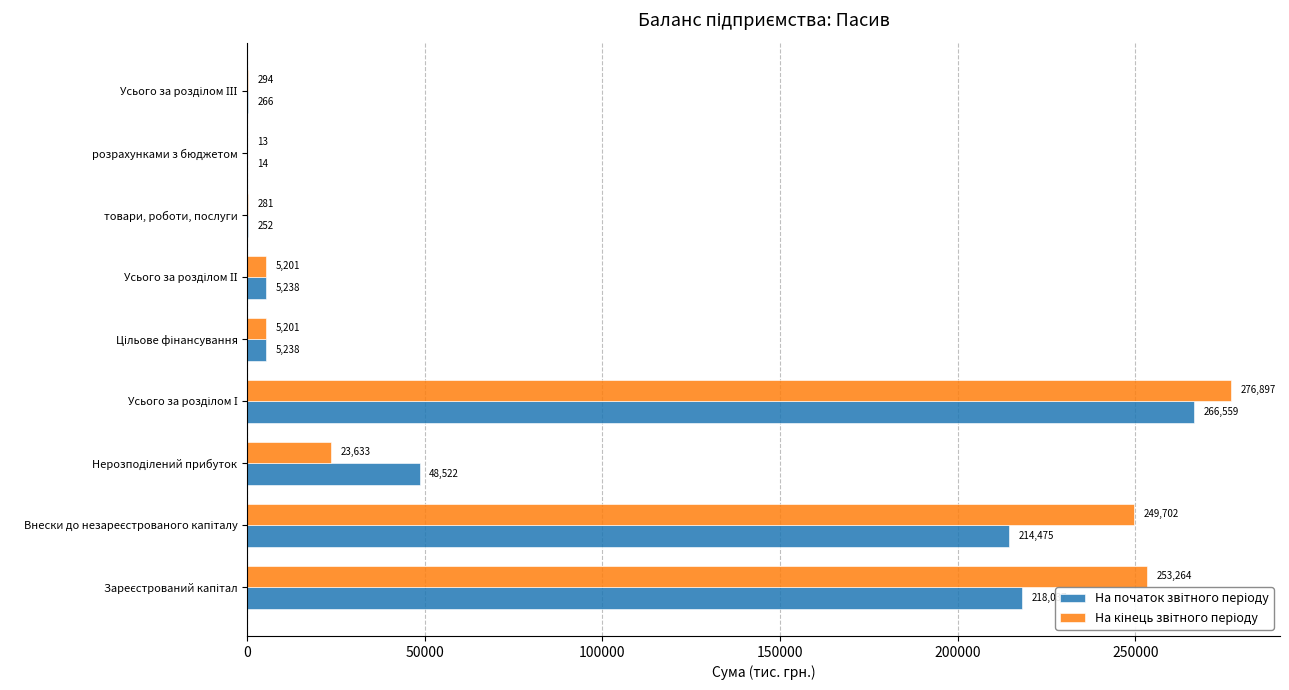

How many categories are shown in the chart?

9